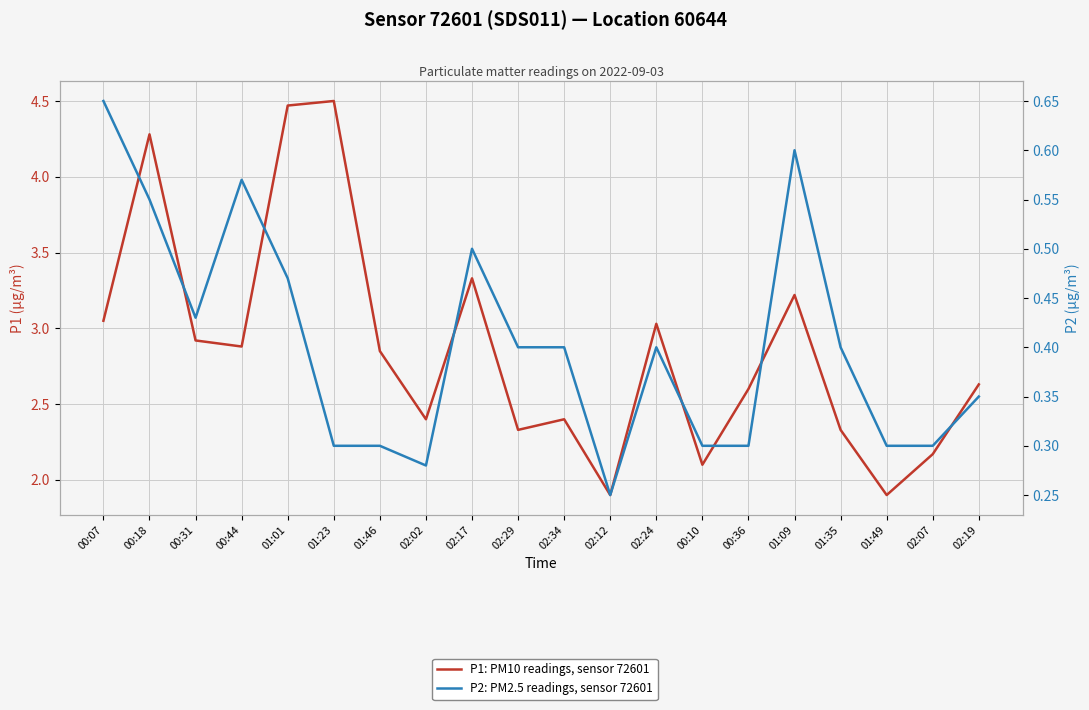

What position from the left is 01:46?

7